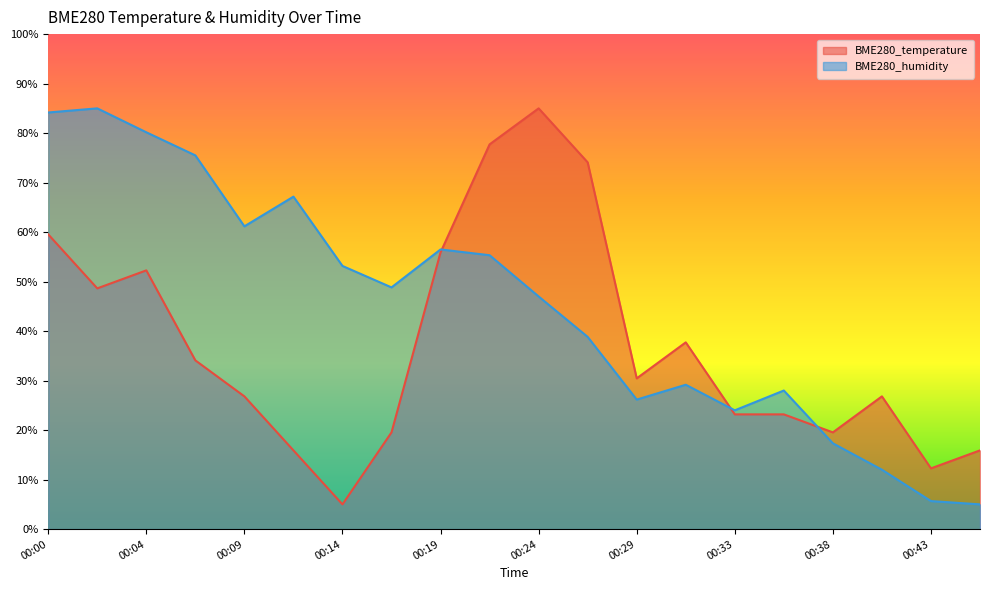

Reading right to left, extract all data points from this chart.

BME280_temperature: 00:46=15.9	00:43=12.3	00:41=26.8	00:38=19.5	00:36=23.2	00:33=23.2	00:31=37.7	00:29=30.5	00:26=74.1	00:24=85.0	00:21=77.7	00:19=55.9	00:17=19.5	00:14=5.0	00:12=15.9	00:09=26.8	00:07=34.1	00:04=52.3	00:02=48.6	00:00=59.5
BME280_humidity: 00:46=5.0	00:43=5.7	00:41=12.0	00:38=17.3	00:36=28.0	00:33=24.0	00:31=29.2	00:29=26.2	00:26=38.8	00:24=47.0	00:21=55.3	00:19=56.5	00:17=48.8	00:14=53.2	00:12=67.2	00:09=61.2	00:07=75.5	00:04=80.2	00:02=85.0	00:00=84.2